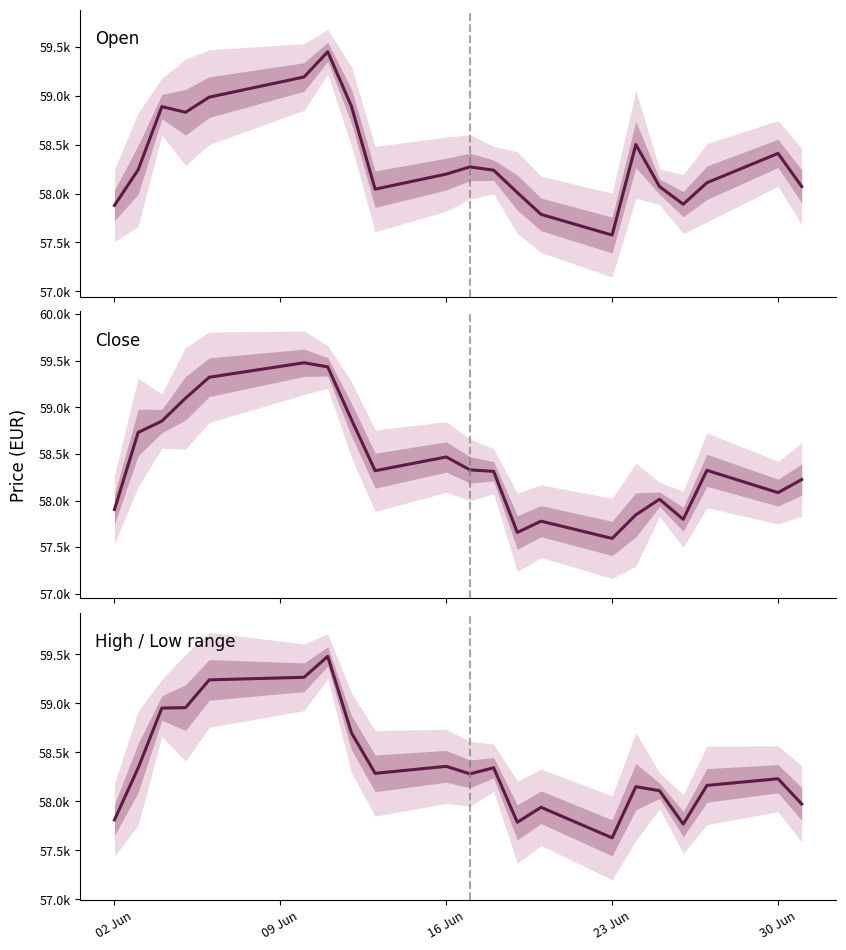

At how many categories does at least one series exceed 58659?

7